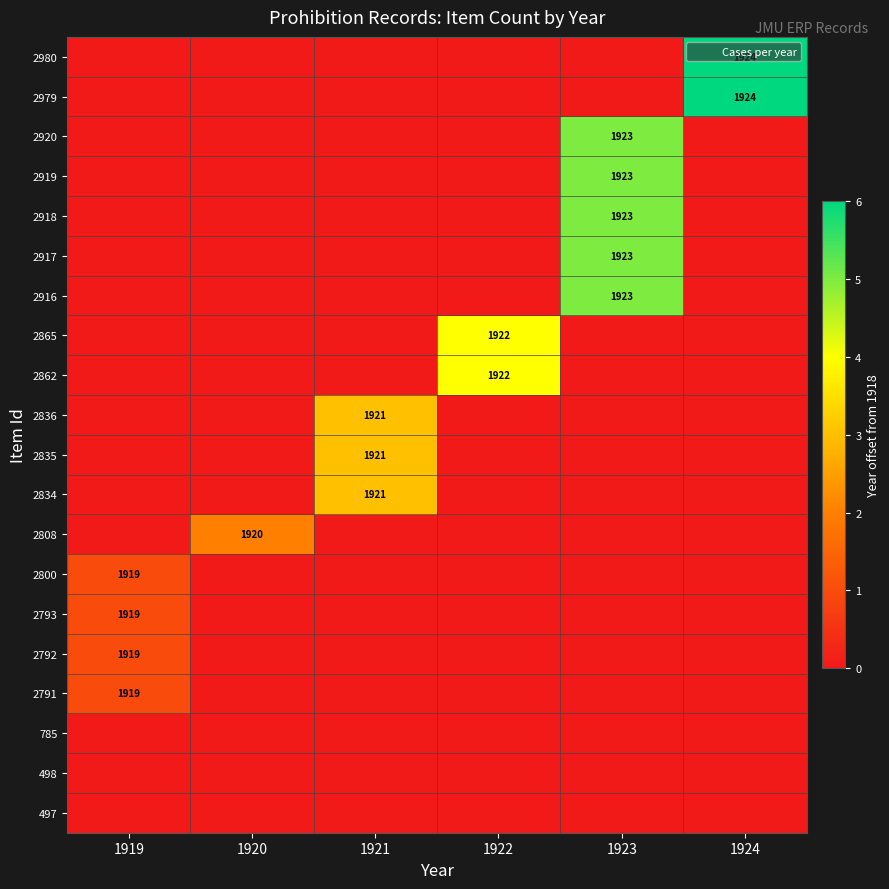

True or false: 2808 has a value of 1 at 1924.

False